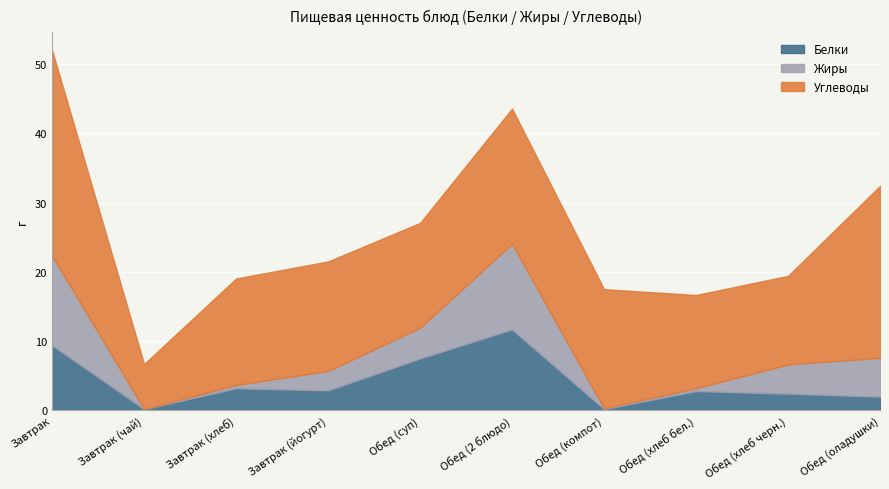

At which category is the sum across all series the highest?

Завтрак